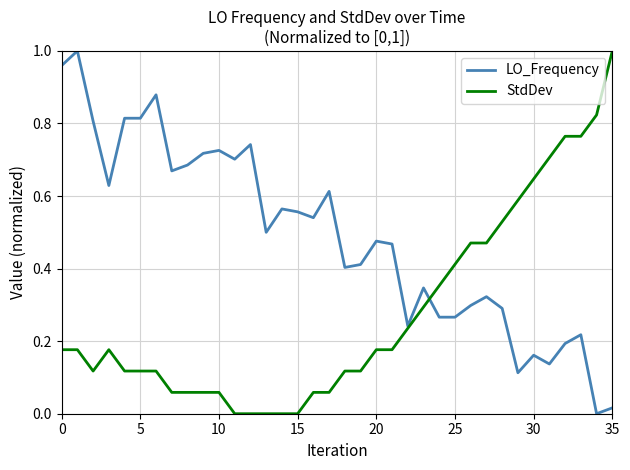

How many values in LO_Frequency are above zero?

35